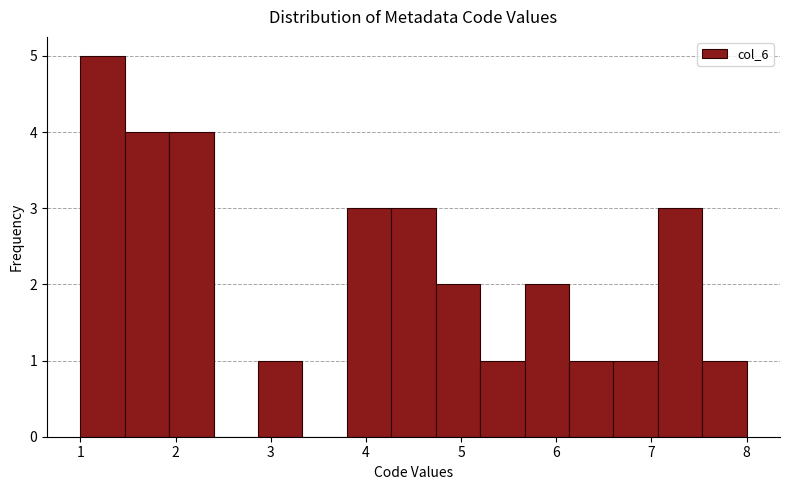

Reading left to right, transcribe this chart: for each bar, give the range it covers on the x-axis and its height. Neither the bar edges nor the heights are printed on the chart, so give them approximately, as read against the axes.

1.0 to 1.5: 5
1.5 to 1.9: 4
1.9 to 2.4: 4
2.4 to 2.9: 0
2.9 to 3.3: 1
3.3 to 3.8: 0
3.8 to 4.3: 3
4.3 to 4.7: 3
4.7 to 5.2: 2
5.2 to 5.7: 1
5.7 to 6.1: 2
6.1 to 6.6: 1
6.6 to 7.1: 1
7.1 to 7.5: 3
7.5 to 8.0: 1